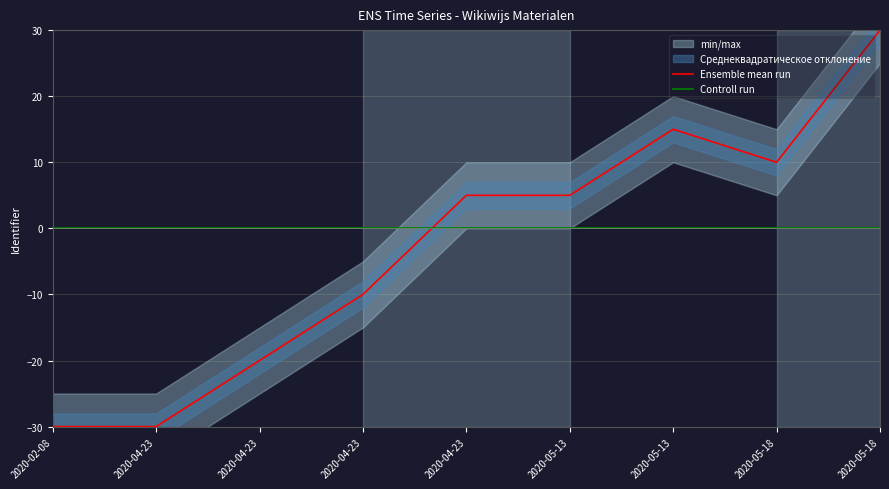

Which series changed the most between 2020-05-13 and 2020-05-18?

Ensemble mean run